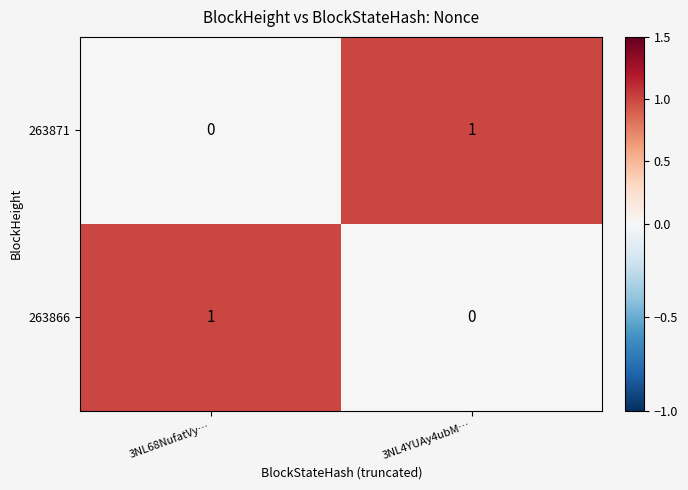

Reading left to right, transcribe all the data shown in this chart.

263871: 3NL68NufatVy…=0	3NL4YUAy4ubM…=1
263866: 3NL68NufatVy…=1	3NL4YUAy4ubM…=0